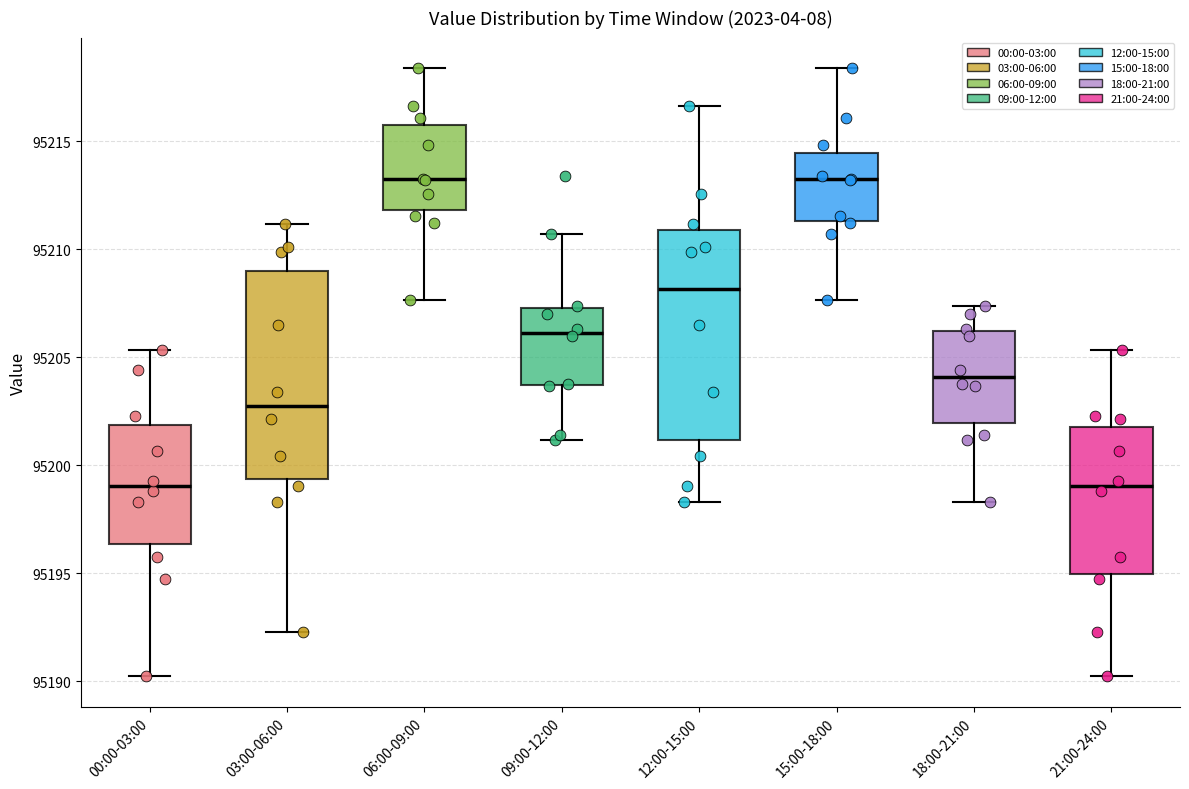

Reading left to right, read every box against the y-axis: the position of its median line, the range the box covers, and the ends of its whiskers. The values are not printed on the chart, so give them approximately, as read against the axis.

00:00-03:00: median 95199.0, box 95196.5 to 95202.0, whiskers 95190.0 to 95205.5
03:00-06:00: median 95203.0, box 95199.5 to 95209.0, whiskers 95192.5 to 95211.0
06:00-09:00: median 95213.0, box 95212.0 to 95215.5, whiskers 95207.5 to 95218.5
09:00-12:00: median 95206.0, box 95203.5 to 95207.5, whiskers 95201.0 to 95210.5
12:00-15:00: median 95208.0, box 95201.0 to 95211.0, whiskers 95198.5 to 95216.5
15:00-18:00: median 95213.0, box 95211.5 to 95214.5, whiskers 95207.5 to 95218.5
18:00-21:00: median 95204.0, box 95202.0 to 95206.0, whiskers 95198.5 to 95207.5
21:00-24:00: median 95199.0, box 95195.0 to 95202.0, whiskers 95190.0 to 95205.5